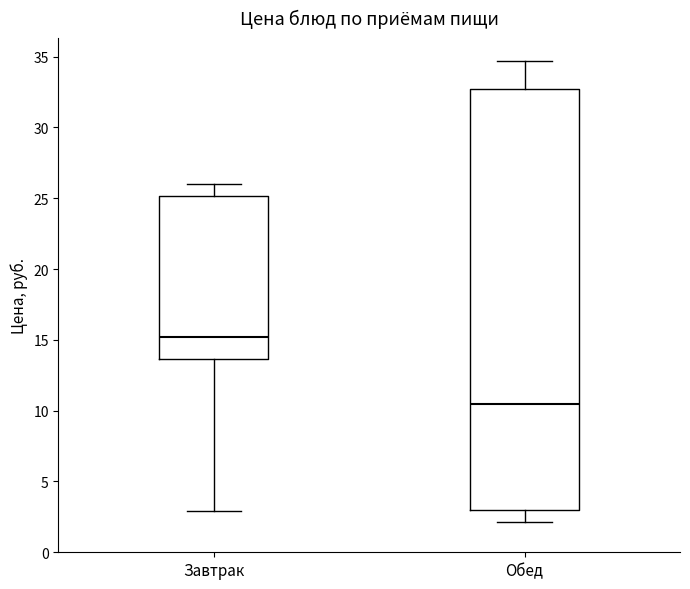

Reading left to right, transcribe this box plot: for each box, give where its median line is, the range the box spans, and where its two whiskers end, as read against the y-axis. The values are not printed on the chart, so give them approximately, as read against the axis.

Завтрак: median 15.0, box 13.5 to 25.0, whiskers 3.0 to 26.0
Обед: median 10.5, box 3.0 to 32.5, whiskers 2.0 to 34.5